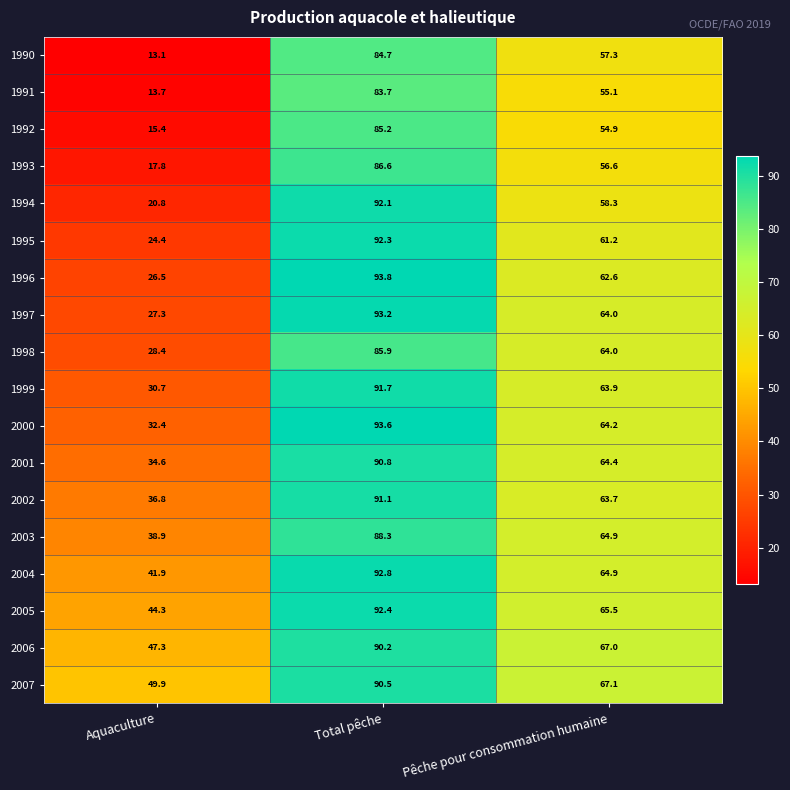

At which category is the sum across all series the highest?

Total pêche